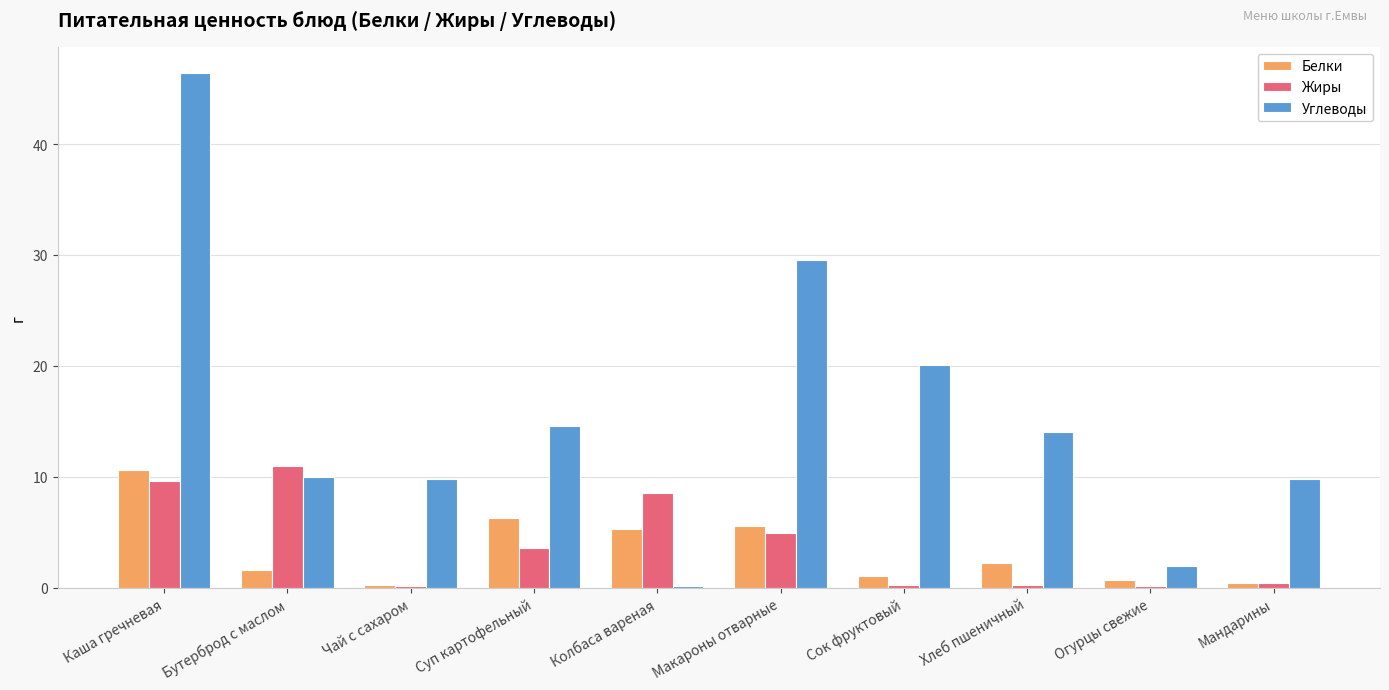

Which series has the widest spread of values?

Углеводы